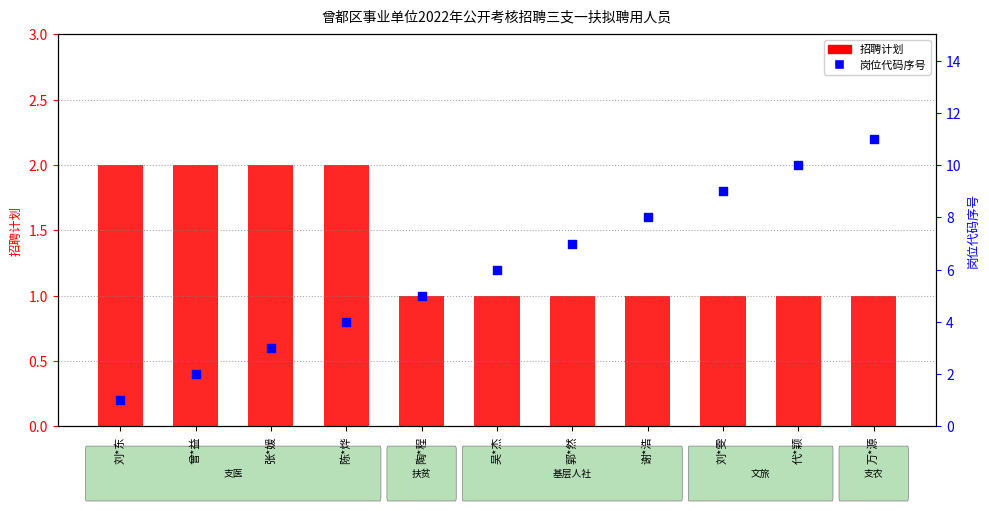

At how many categories does at least one series exceed 4?

7